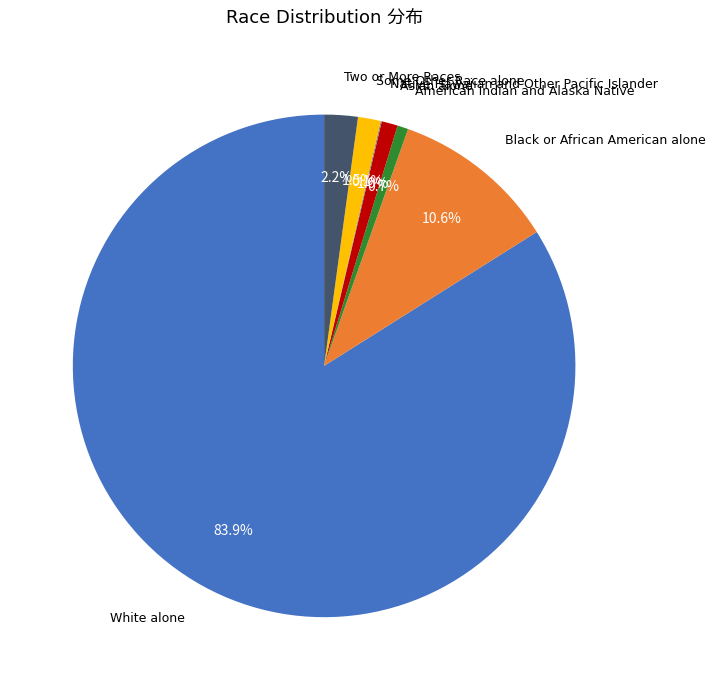

Is there any slice that represents more than half of the pie?

Yes